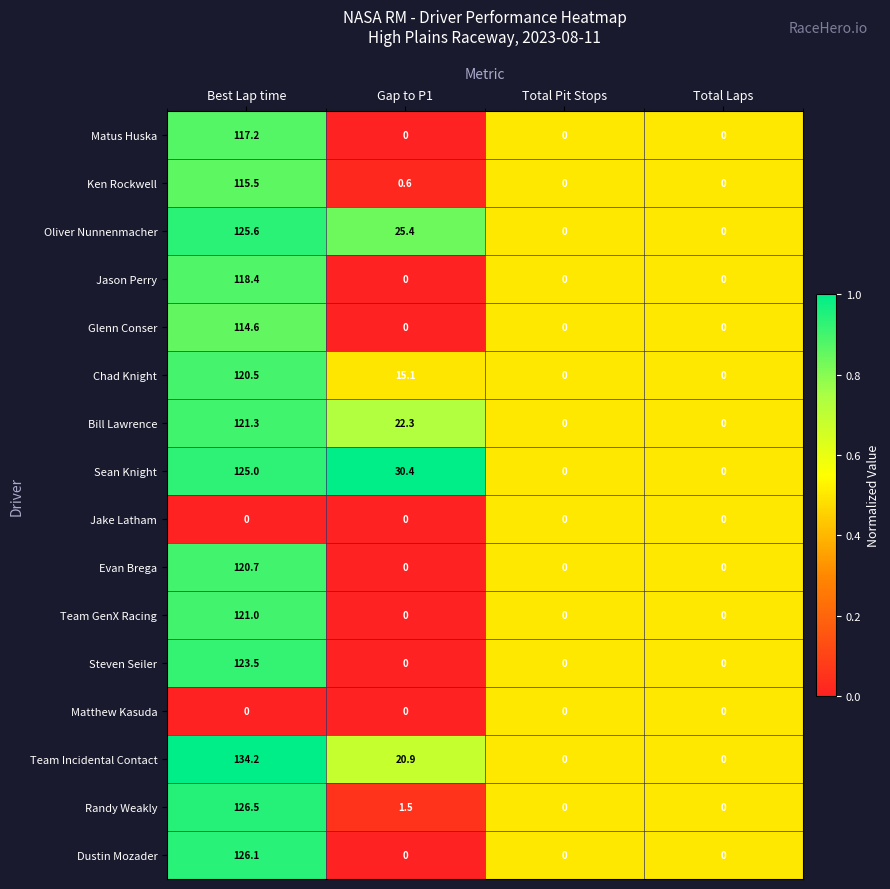

How many values in Chad Knight are above zero?

2